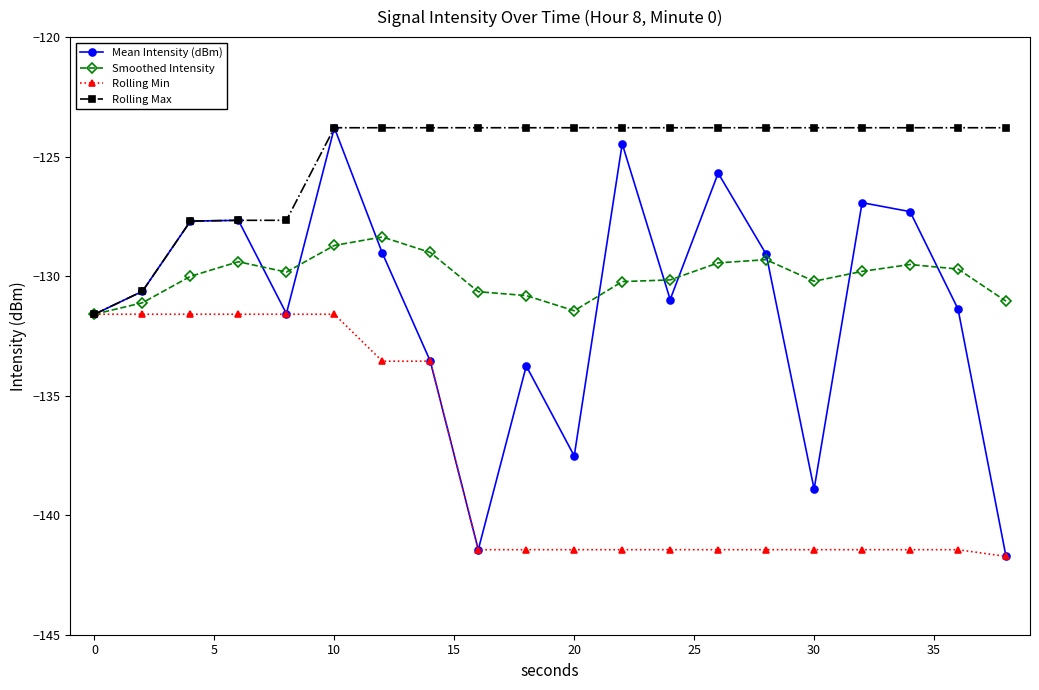

What is the smallest value displayed?

-141.7